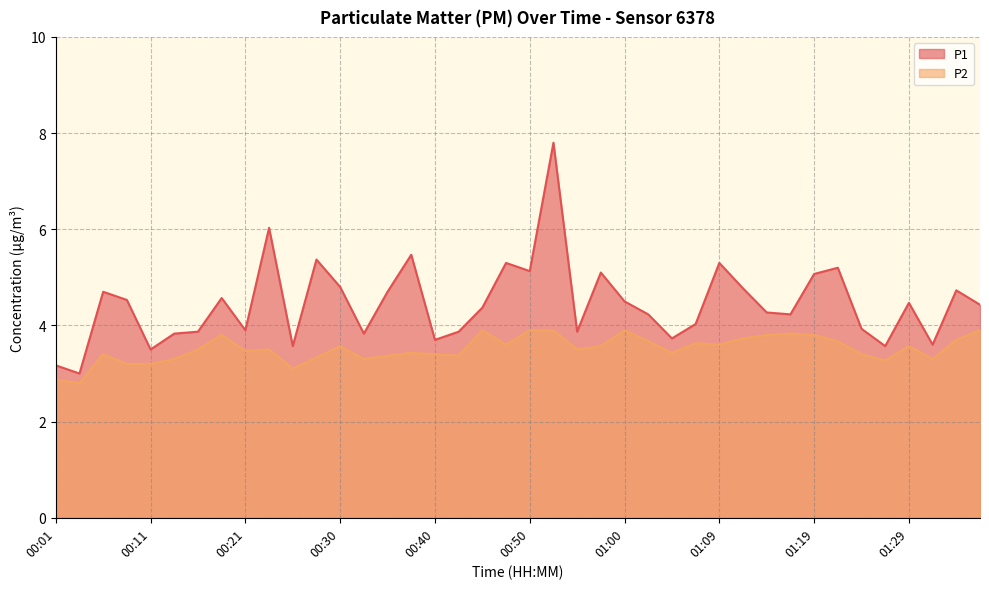

Is the value of P1 at 01:34 greater than the value of P2 at 00:28?

Yes